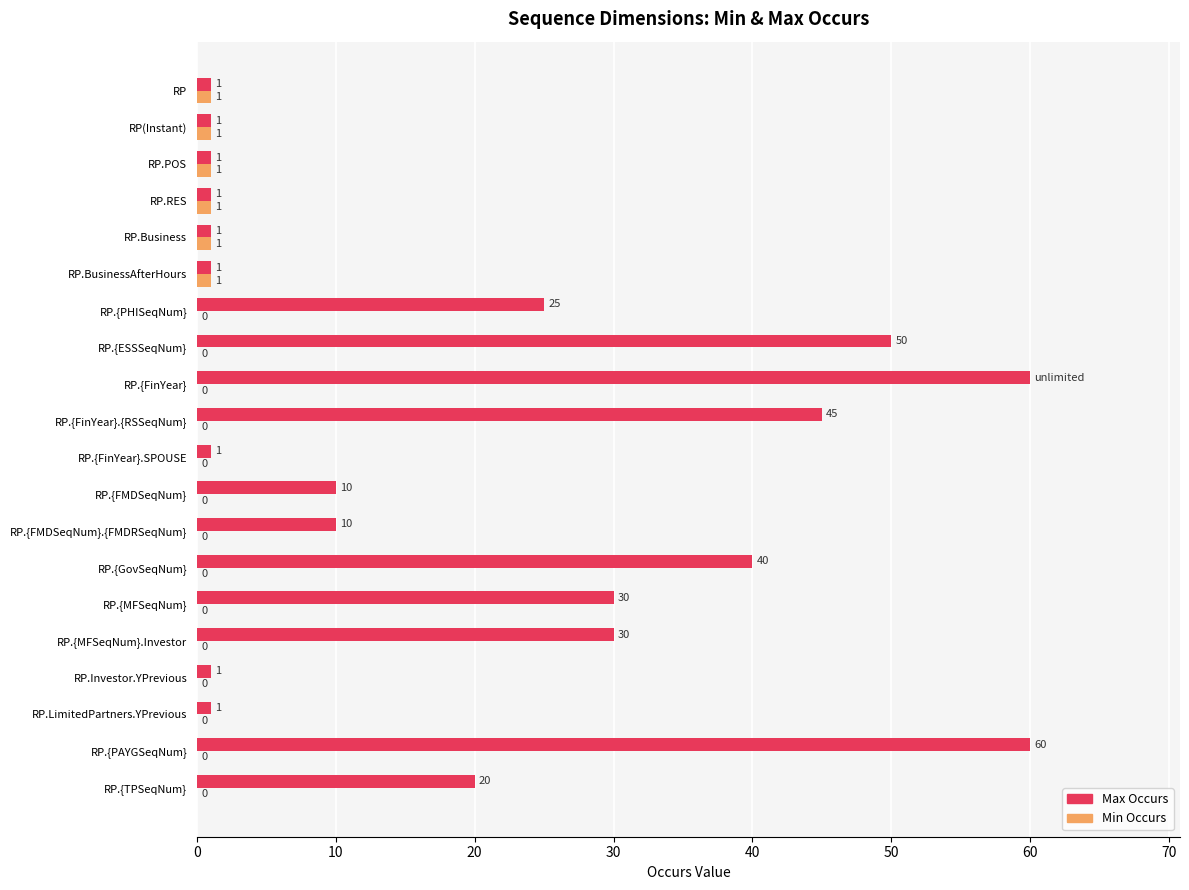

True or false: Min Occurs has a value of 1 at RP(Instant).

True